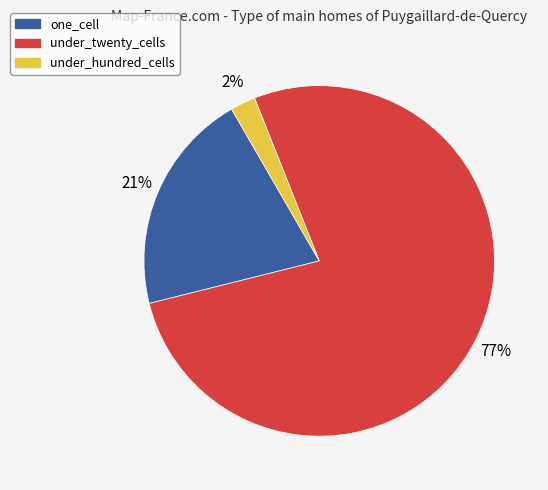

Which slice represents more than half of the pie?

under_twenty_cells